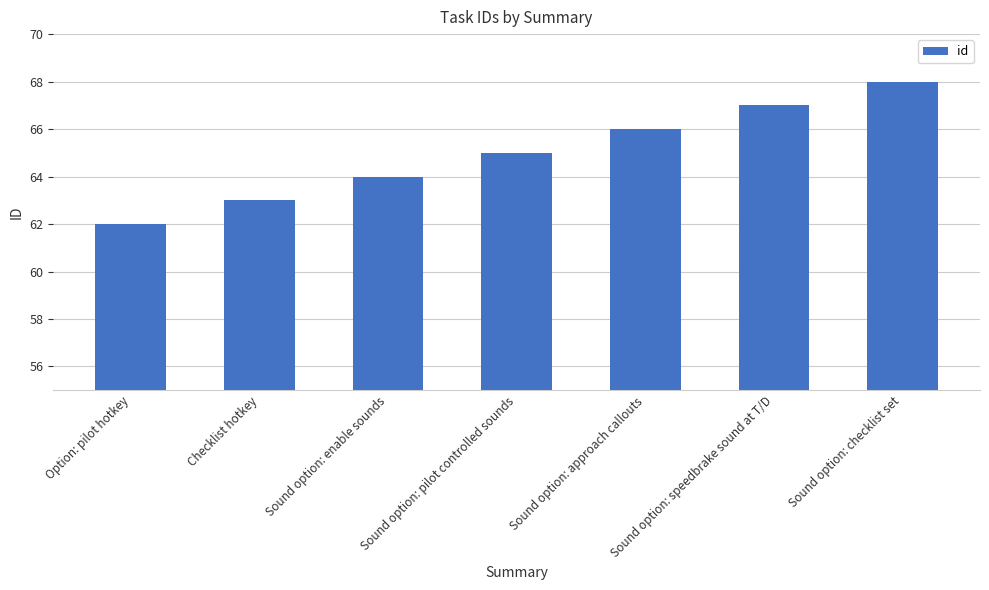

What is the value of the 4th bar from the left?

65